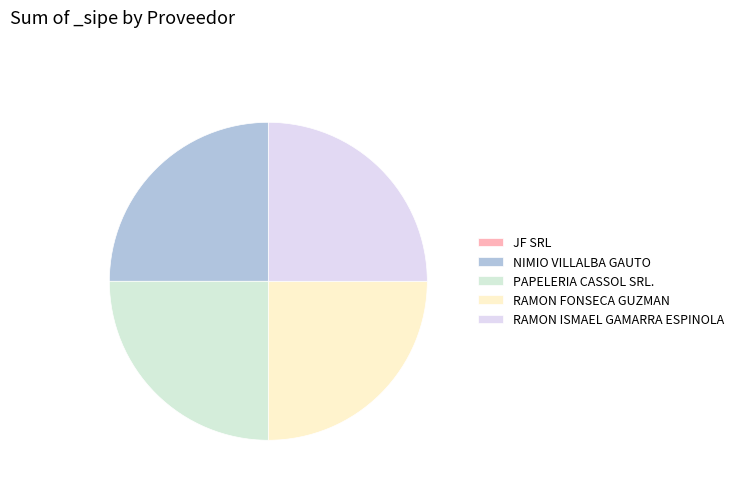

The JF SRL slice represents 0% of the pie. True or false?

True